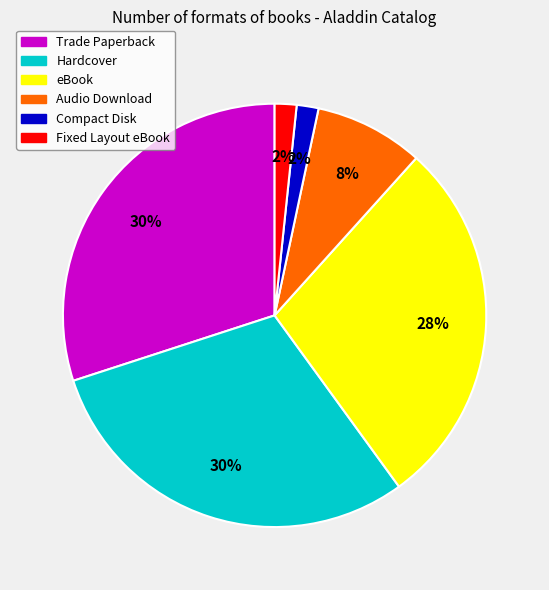

Do Compact Disk and Hardcover together represent more than half of the pie?

No